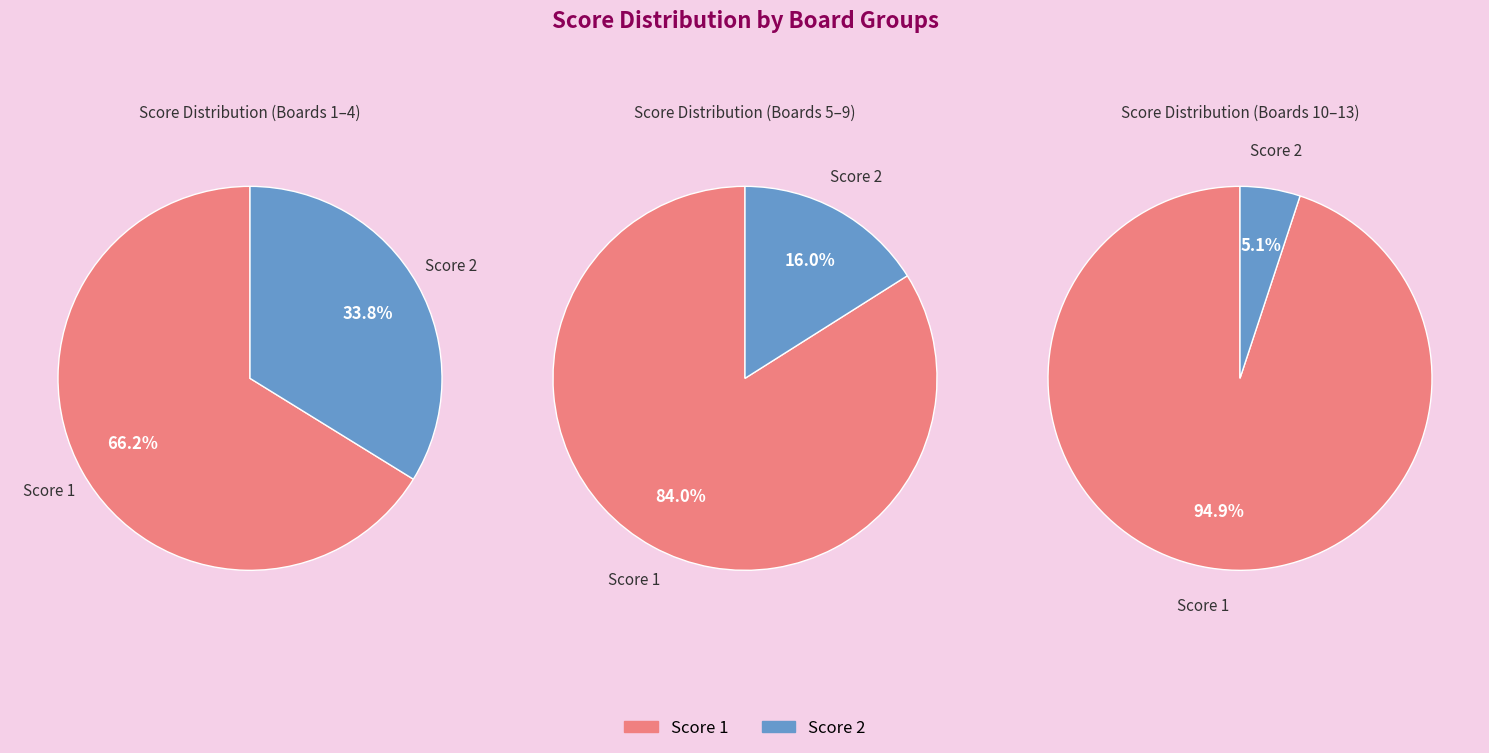

Rank the series by their average value, from highest to lowest.

Score 1, Score 2